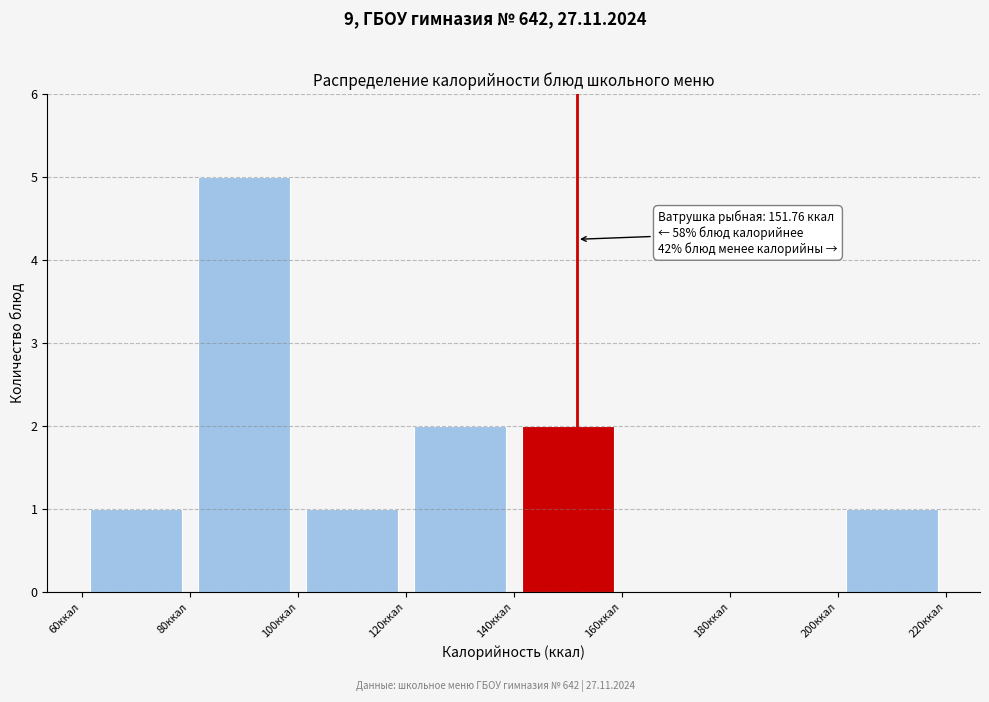

Over which range of the x-axis is the bar tallest?

80 to 100